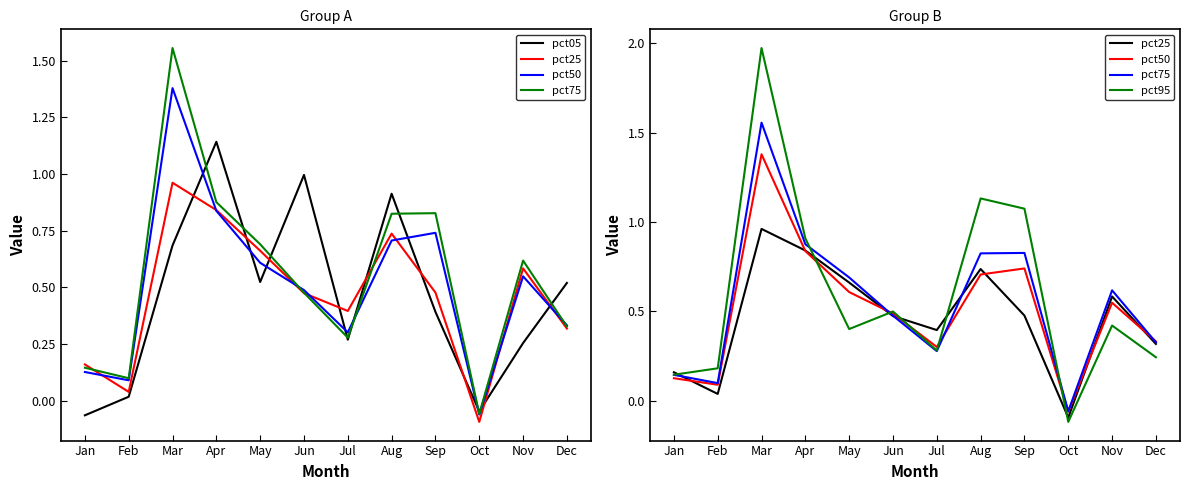

Count the number of data series in this chart.

5